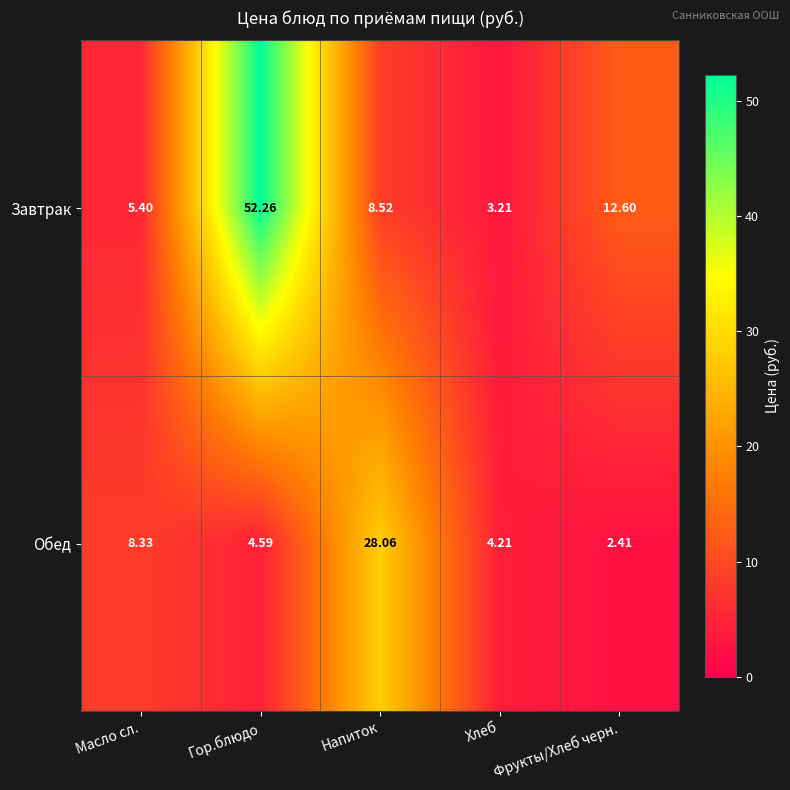

List the labels in order of Завтрак value, largest first.

Гор.блюдо, Фрукты/Хлеб черн., Напиток, Масло сл., Хлеб